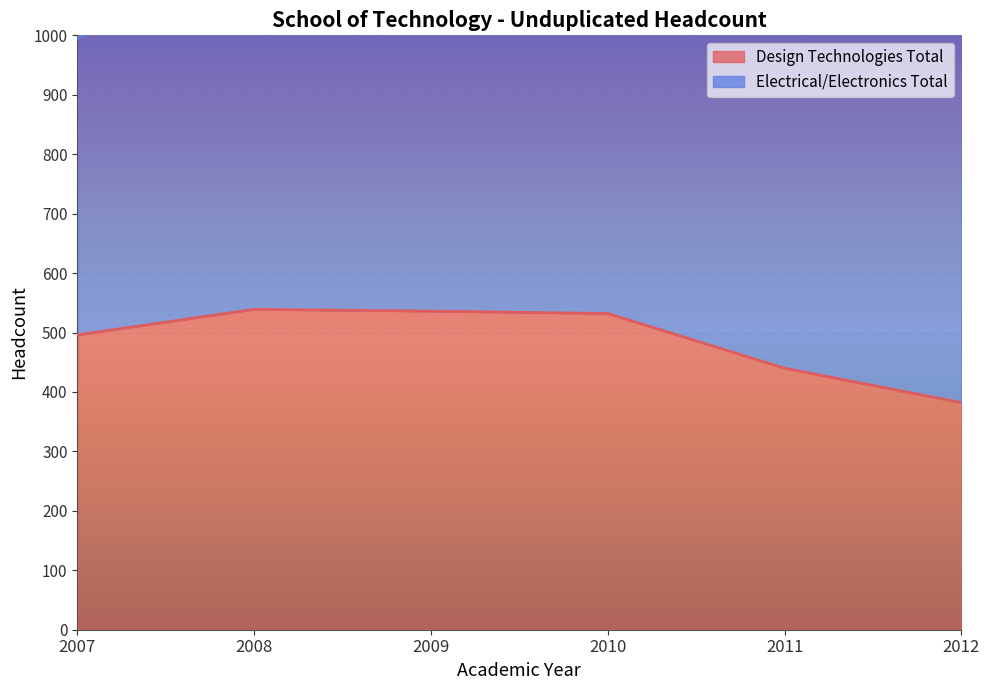

What is the difference between the maximum and minimum values?

157